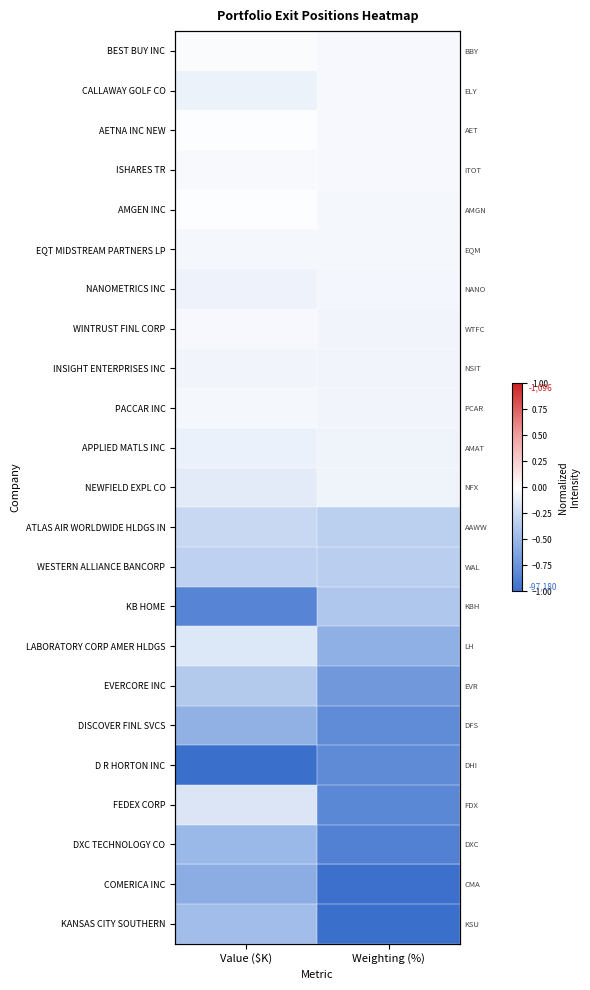

Rank the categories by ATLAS AIR WORLDWIDE HLDGS IN value from highest to lowest.

Value ($K), Weighting (%)